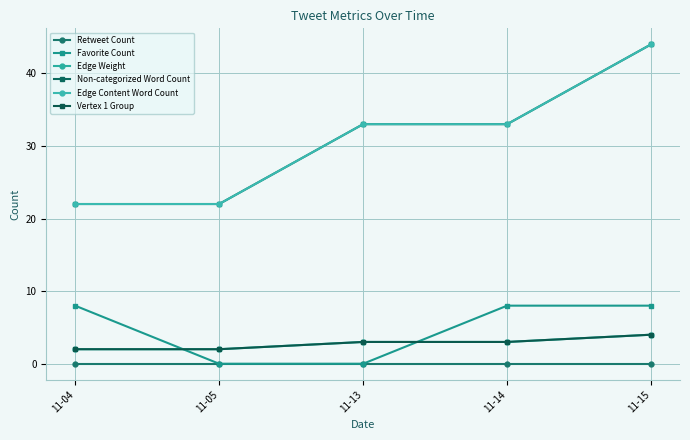

Does the chart have visible grid lines?

Yes